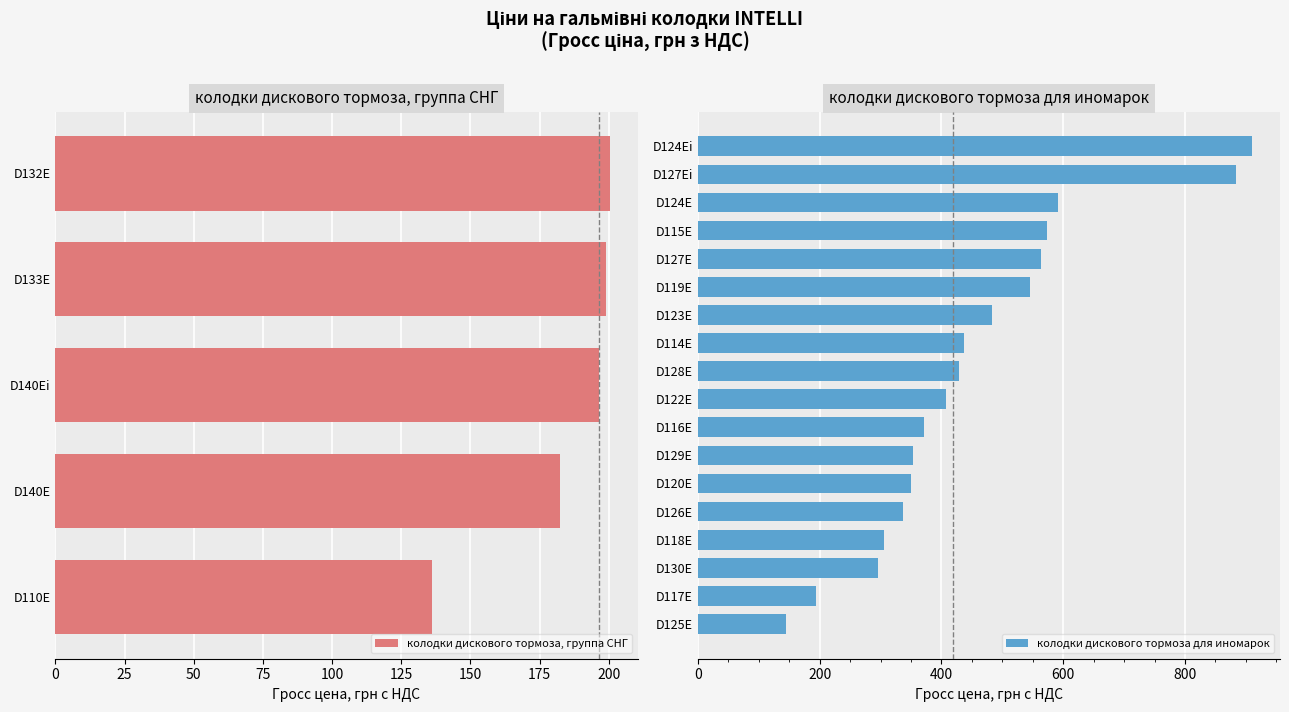

How many data points in колодки дискового тормоза, группа СНГ are less than 196?

2